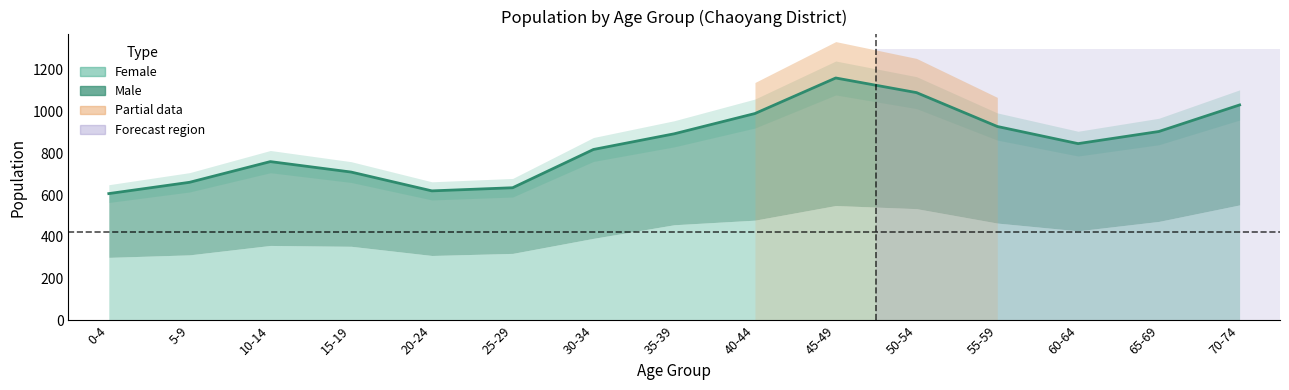

At which category does the data reach its first local peak?

10-14